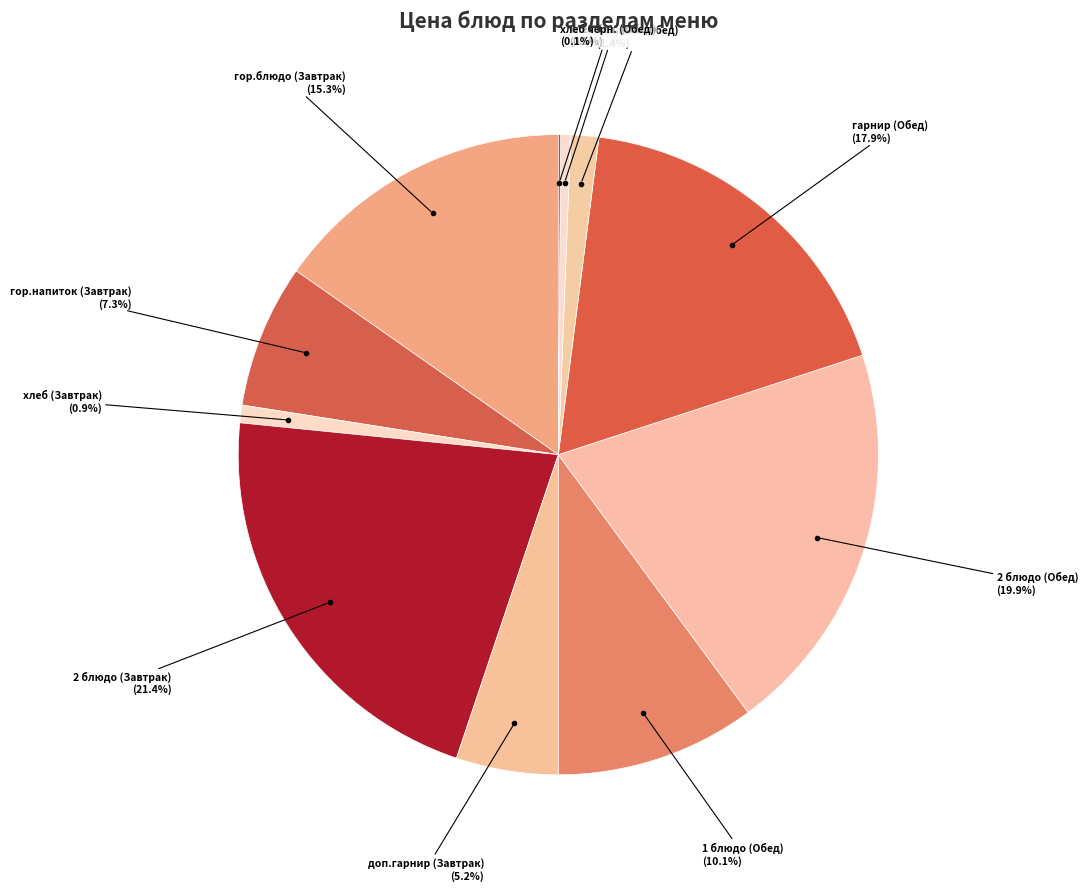

To the nearest percent, what is the difference between the largest and smallest slice percentages?

21%